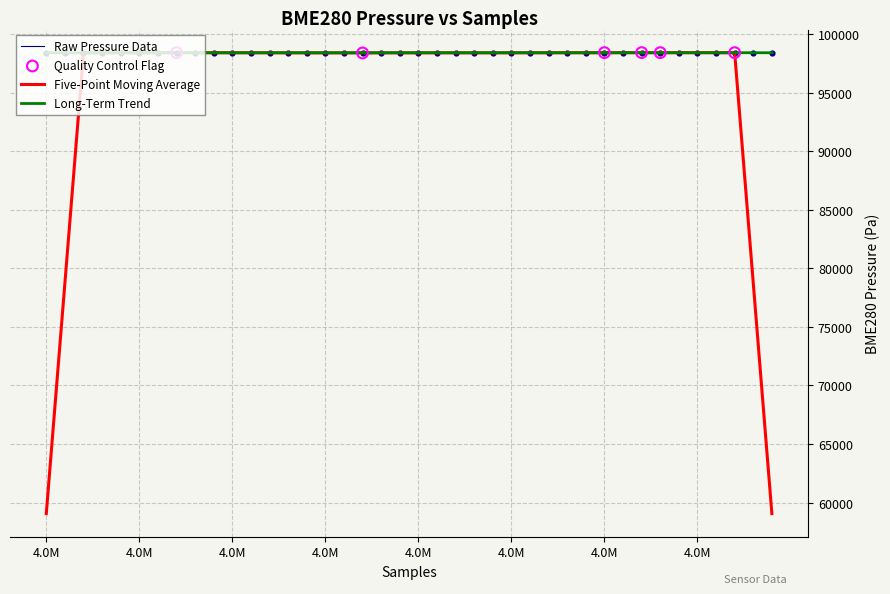

What is the maximum value for Five-Point Moving Average?

98427.0